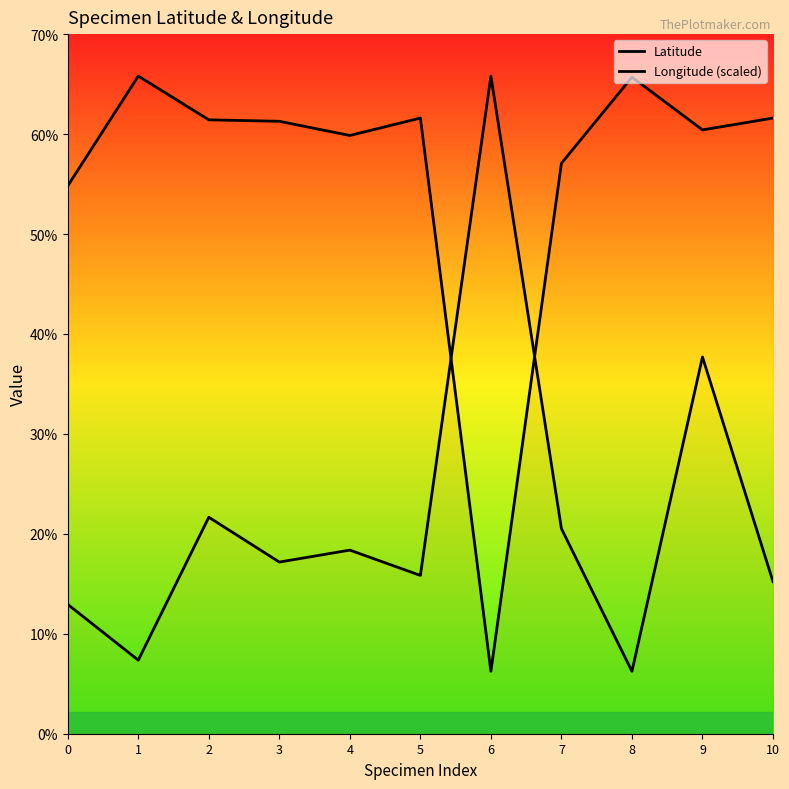

Where does the Longitude (scaled) series first go above -41?

6